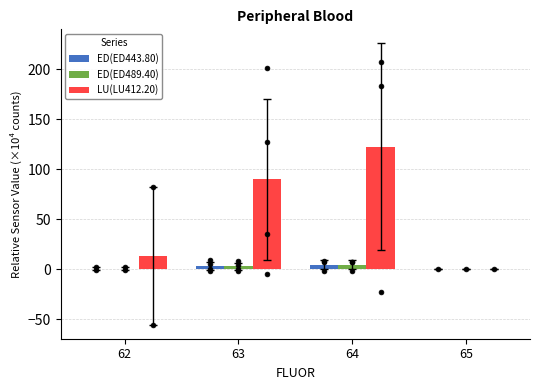

At how many categories does at least one series exceed 49?

2